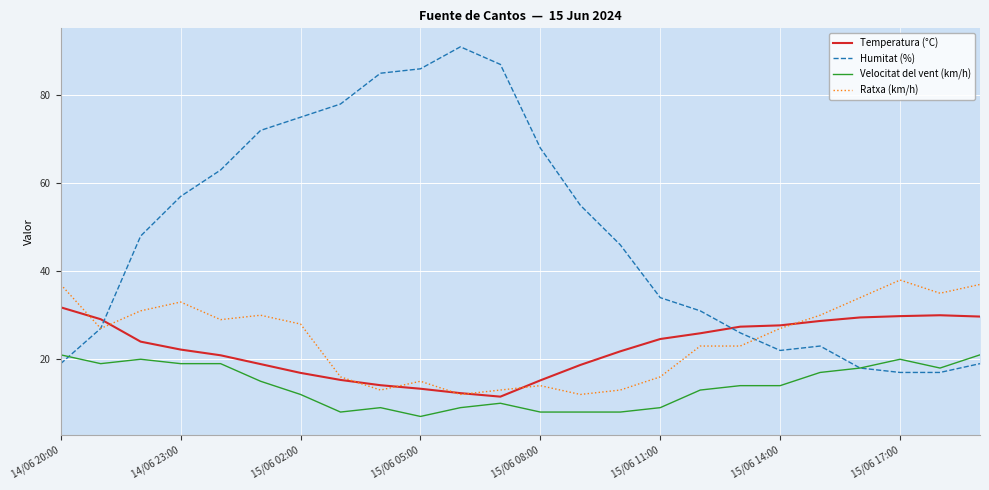

At how many categories does at least one series exceed 56?

10